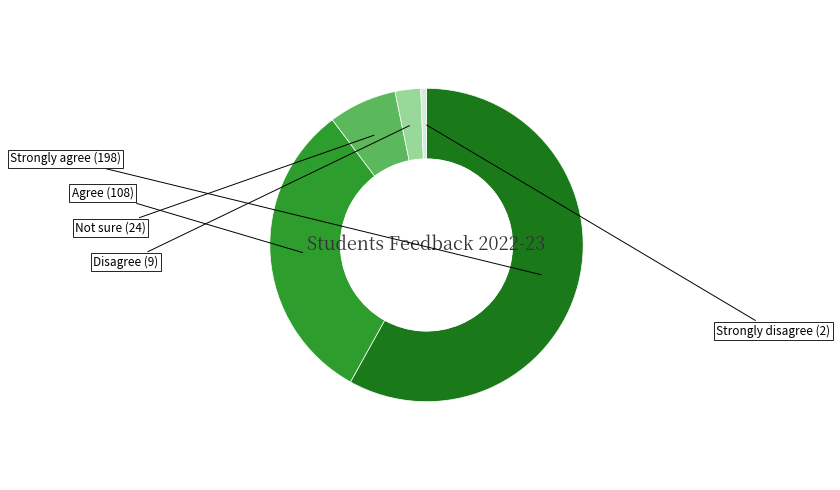

Is there a majority slice in this chart?

Yes